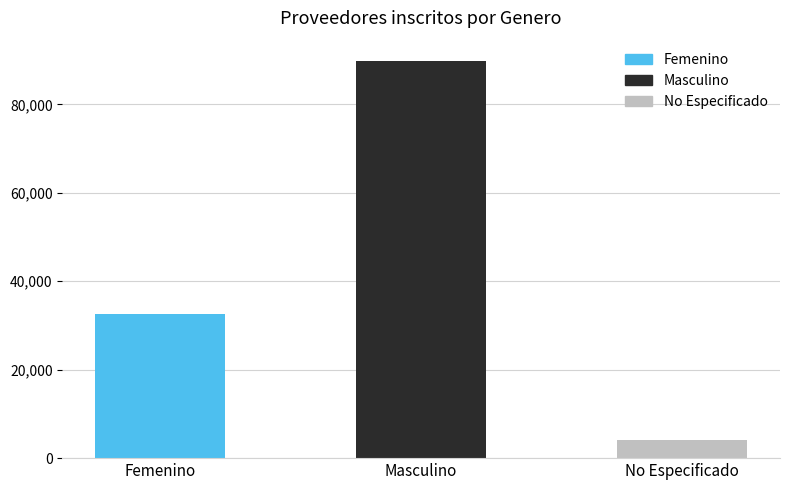

What is the difference between the values at Masculino and Femenino?

57422